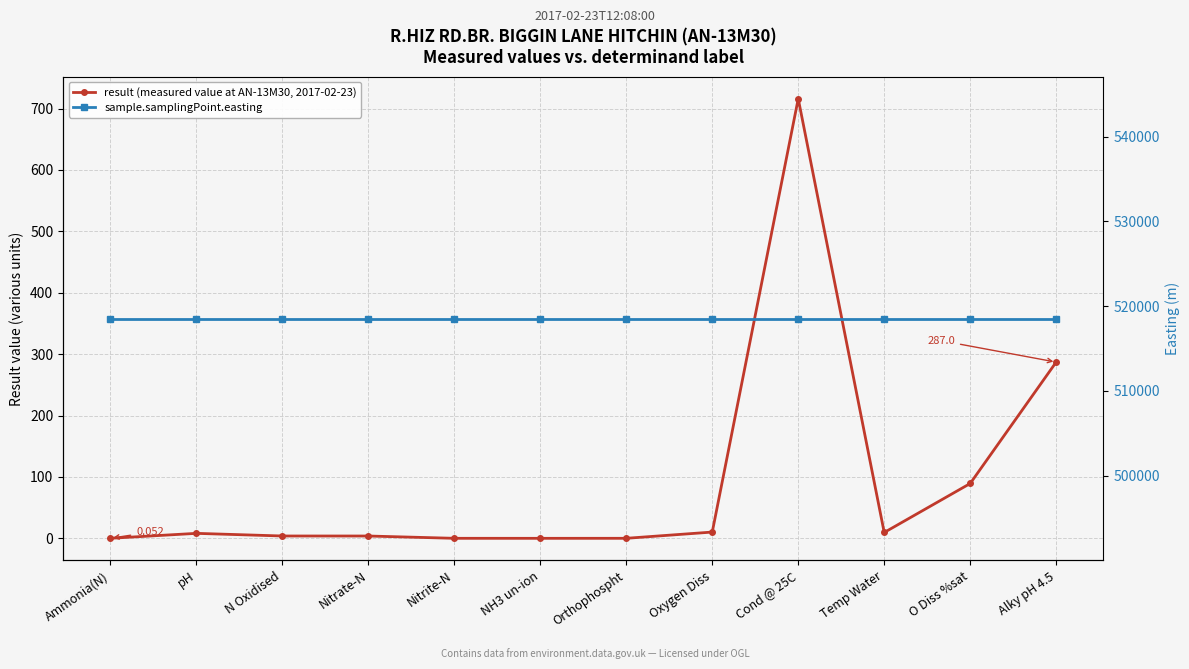

What position from the right is Nitrate-N?

9